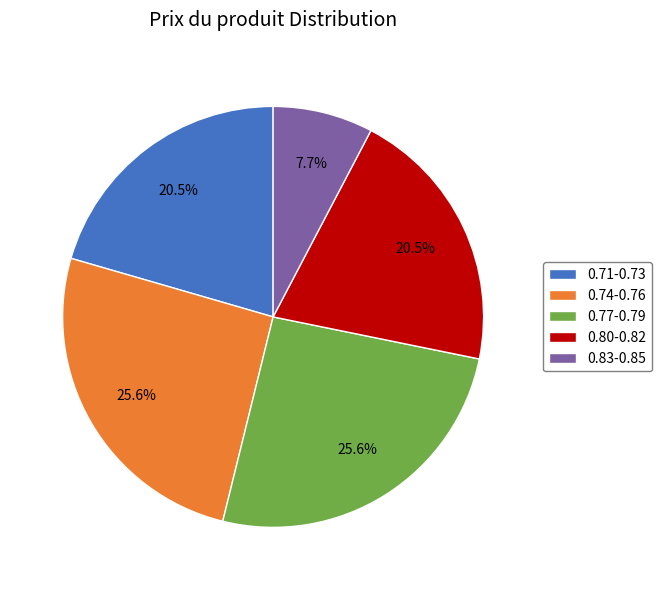

Is there a majority slice in this chart?

No